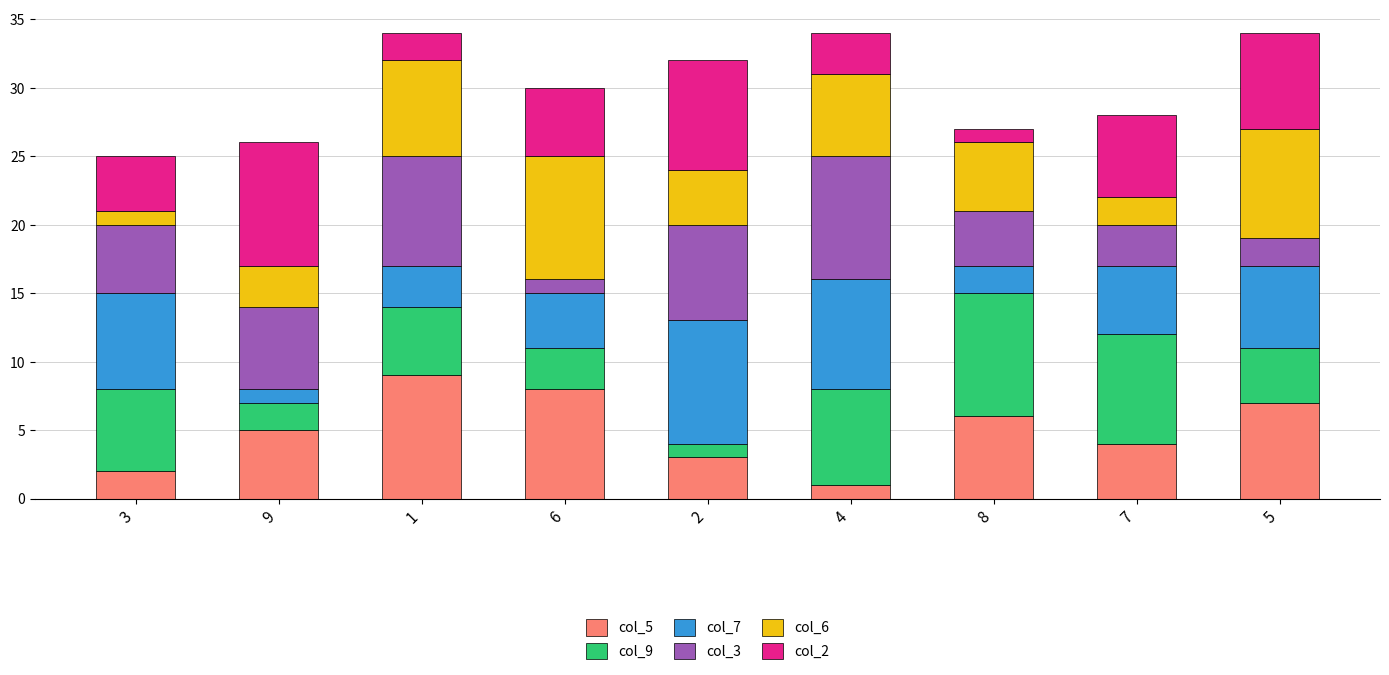

Are the bars grouped side by side (vs. stacked)?

No